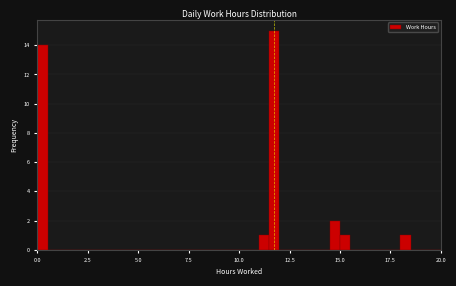

Read against the x-axis, roughly where is the centre of the tallest bar?

12.0